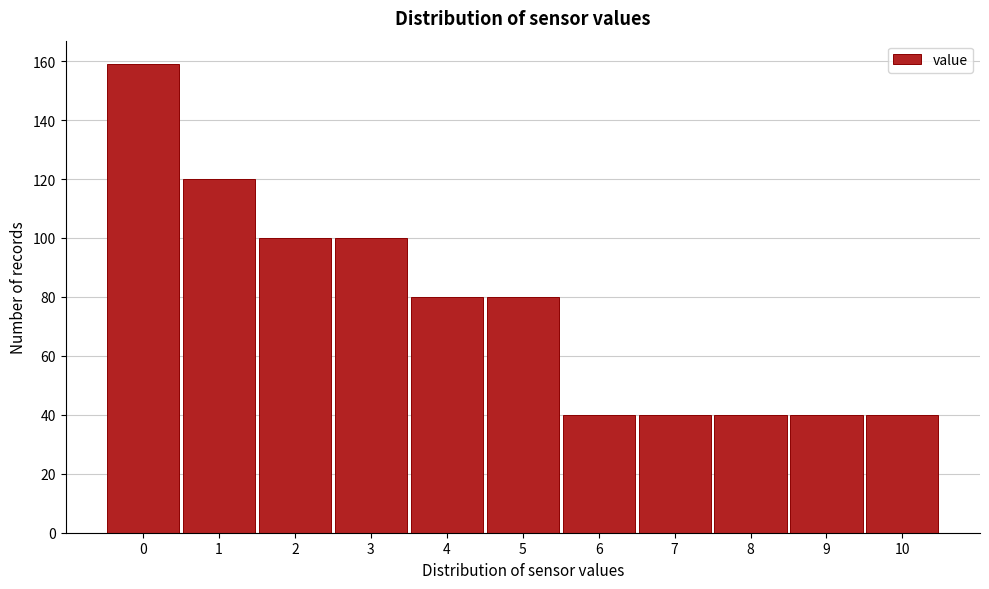

Reading left to right, what are all the values shown in this chart?

0=159	1=120	2=100	3=100	4=80	5=80	6=40	7=40	8=40	9=40	10=40